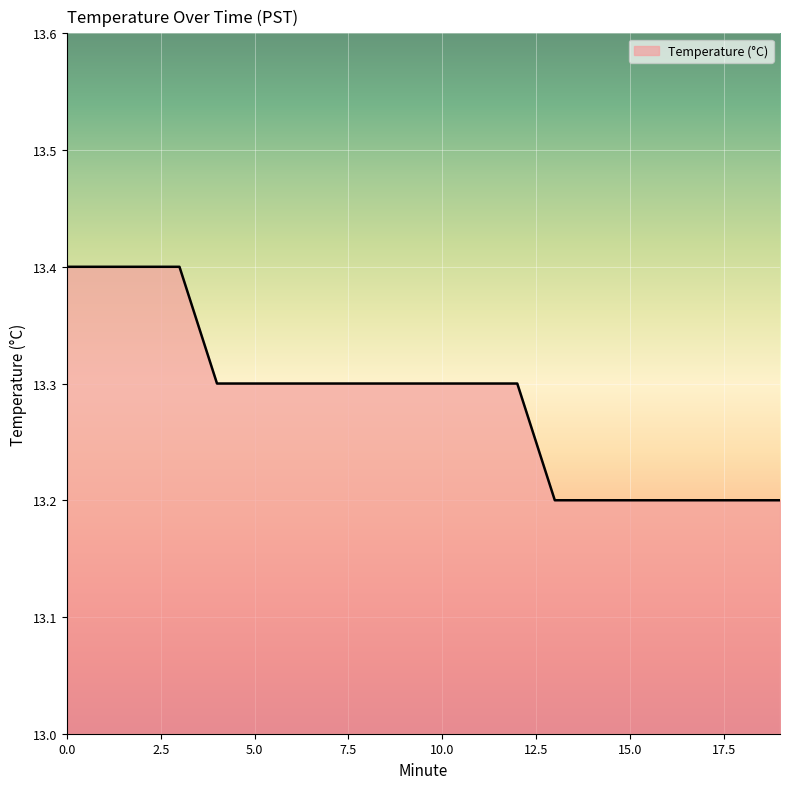

What is the minimum value shown in the chart?

13.2